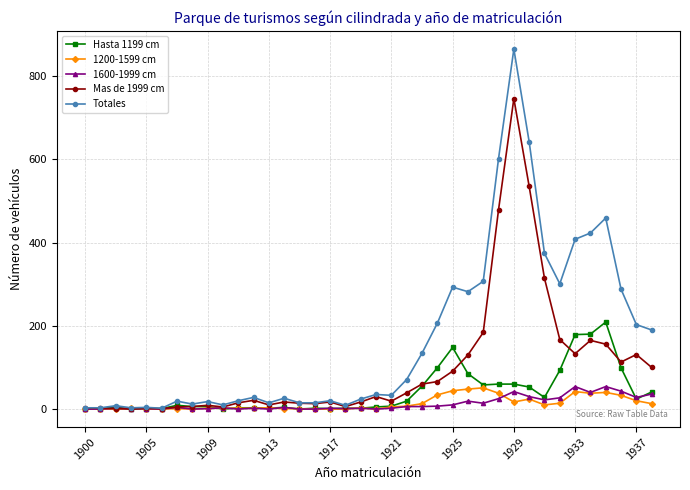

True or false: 1600-1999 cm has more than 0 interior local peaks.

True